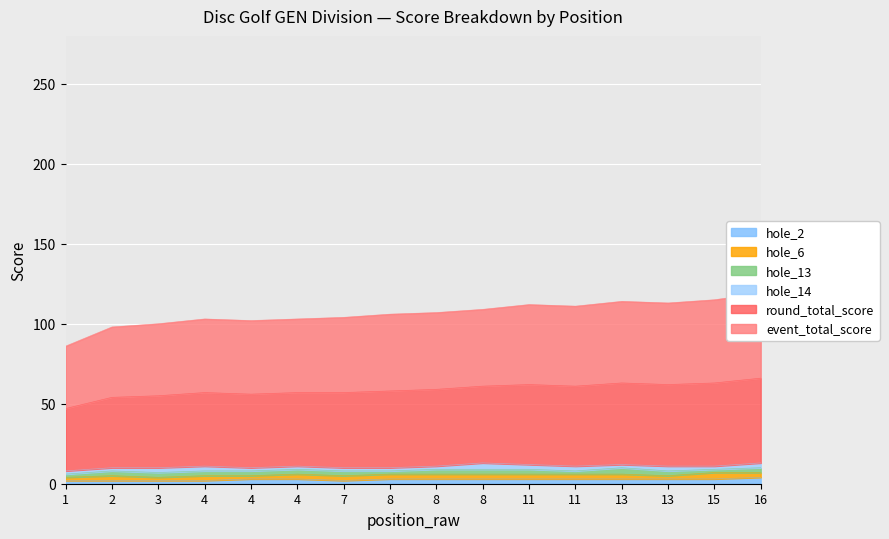

At which label does event_total_score reach its peak?

16